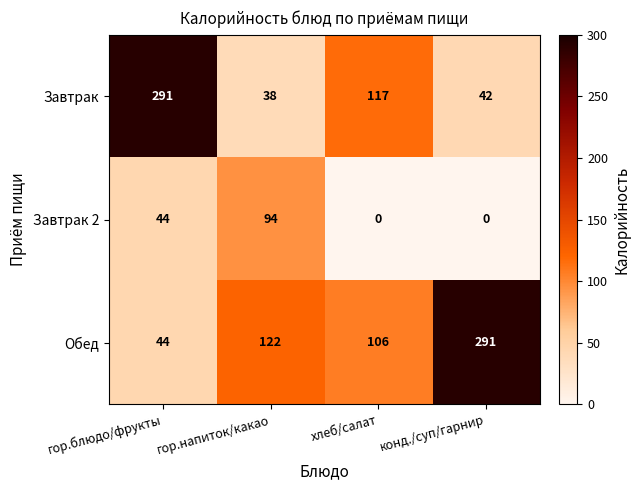

Reading left to right, transcribe all the data shown in this chart.

Завтрак: гор.блюдо/фрукты=291	гор.напиток/какао=38	хлеб/салат=117	конд./суп/гарнир=42
Завтрак 2: гор.блюдо/фрукты=44	гор.напиток/какао=94	хлеб/салат=0	конд./суп/гарнир=0
Обед: гор.блюдо/фрукты=44	гор.напиток/какао=122	хлеб/салат=106	конд./суп/гарнир=291